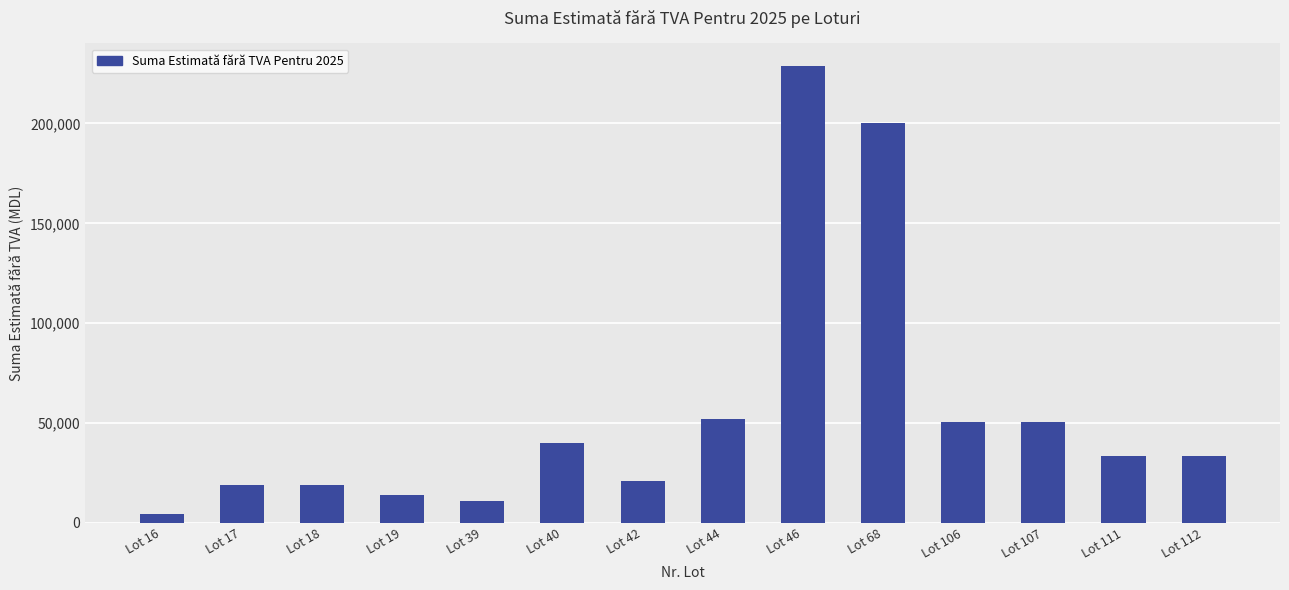

Which has a higher value, Lot 40 or Lot 18?

Lot 40